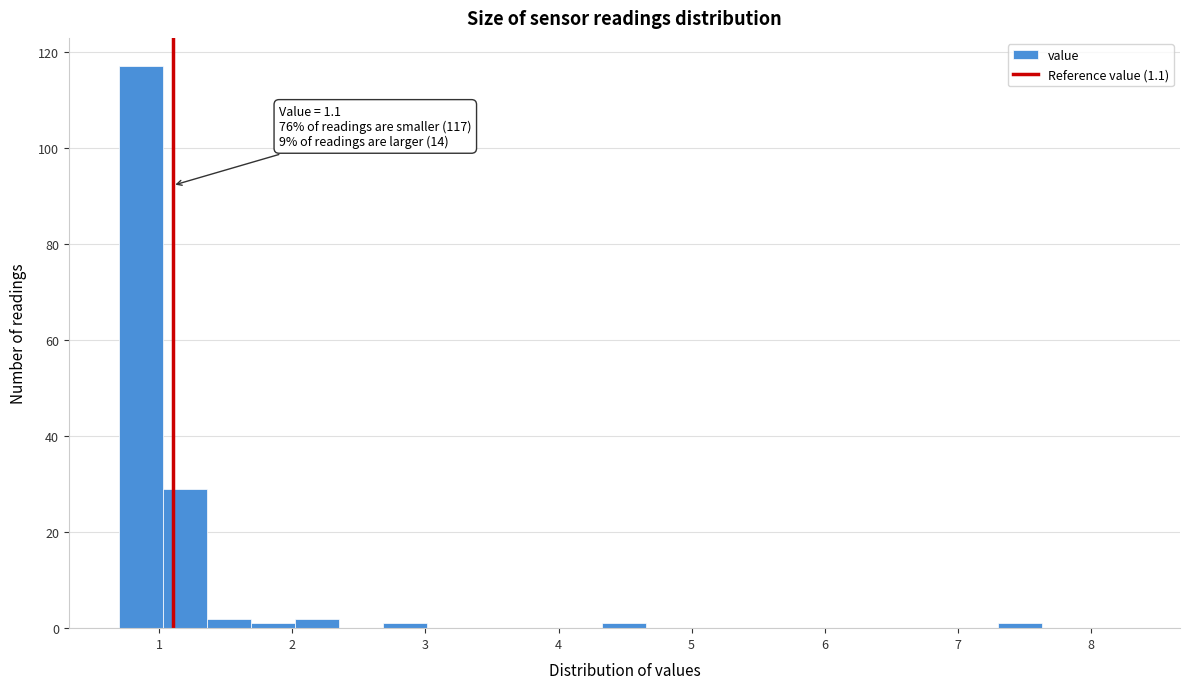

Read against the x-axis, roughly where is the centre of the tallest bar?

0.9